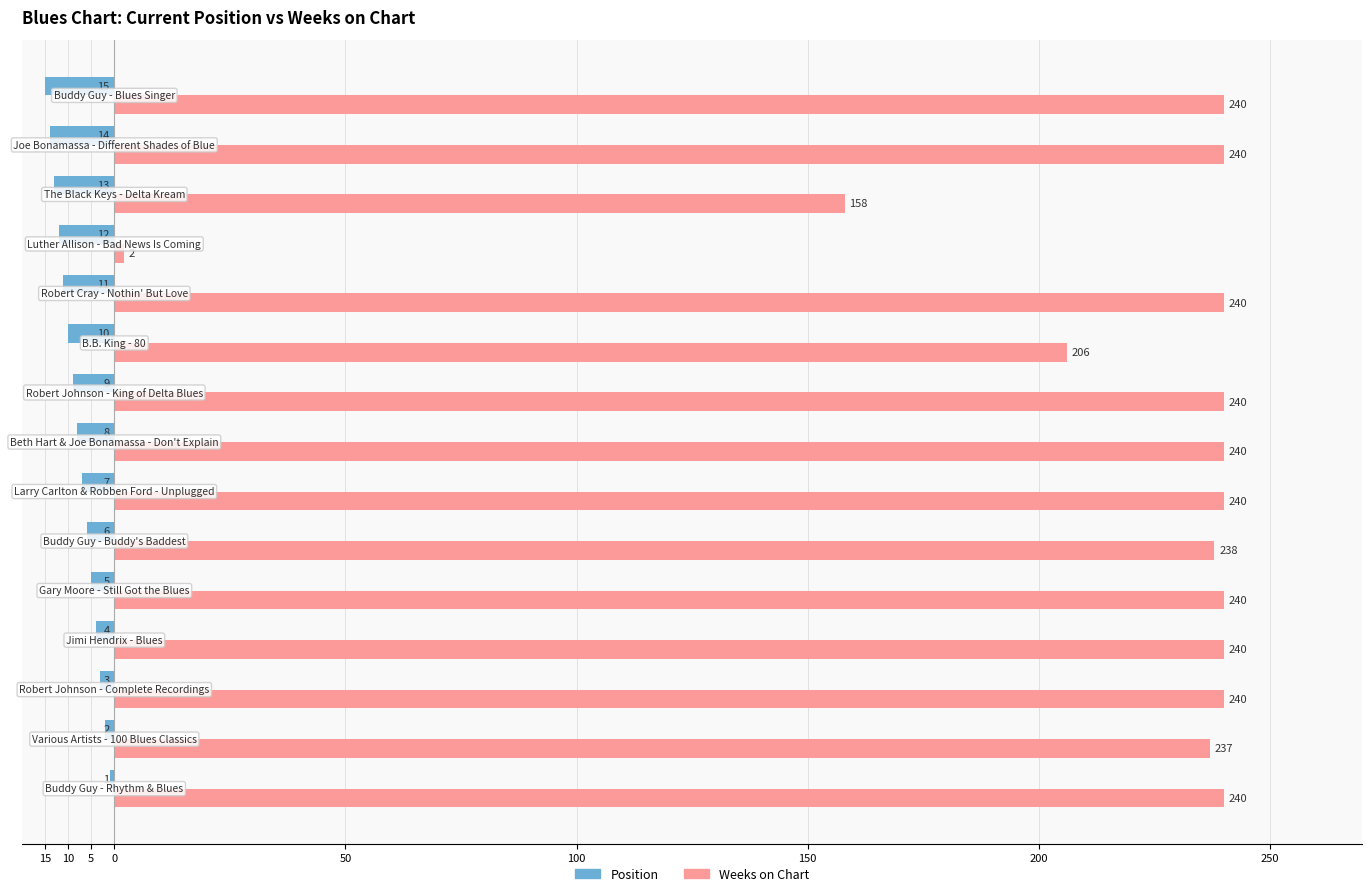

Does the chart contain stacked bars?

No